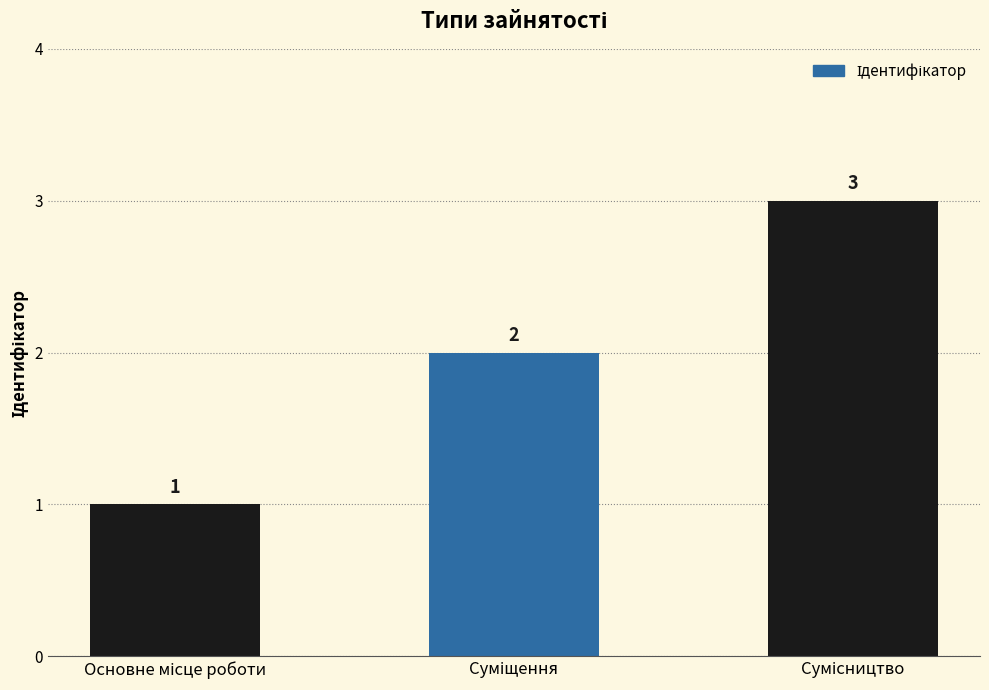

What is the value of the 2nd bar from the left?

2